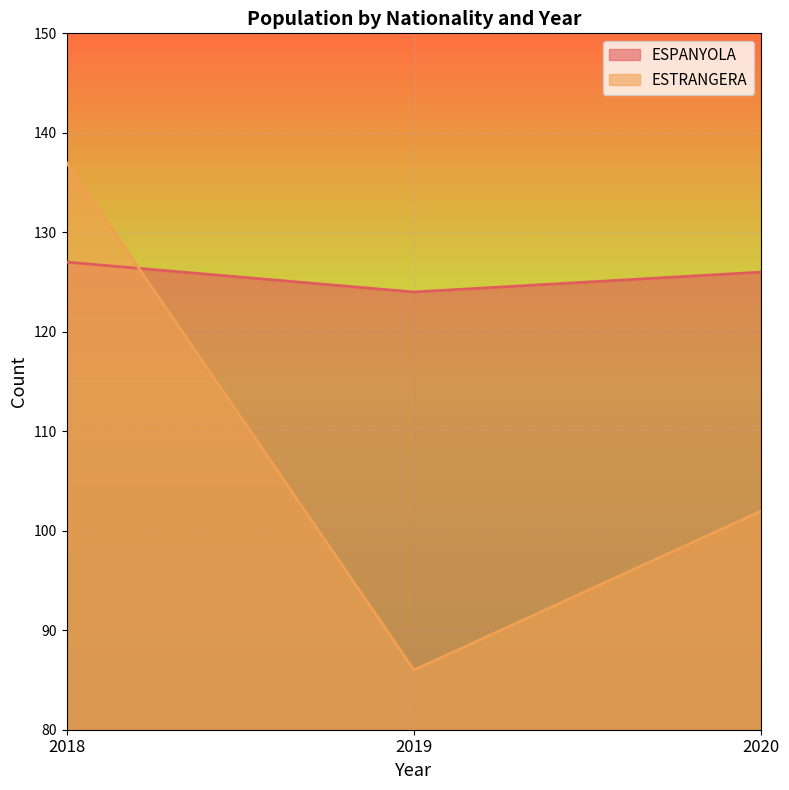

Which series has the largest range (max minus min)?

ESTRANGERA